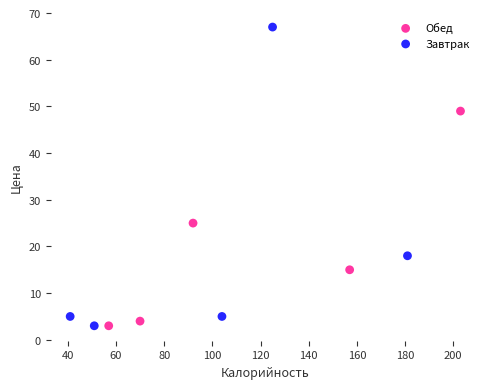

Which series contains the highest Y value?

Завтрак